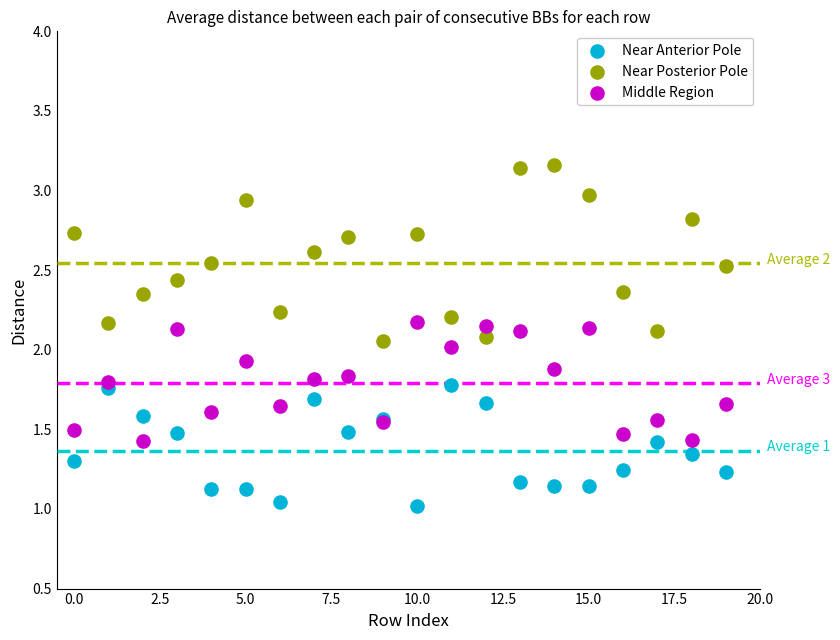

Which series has the widest spread of Y values?

Near Posterior Pole